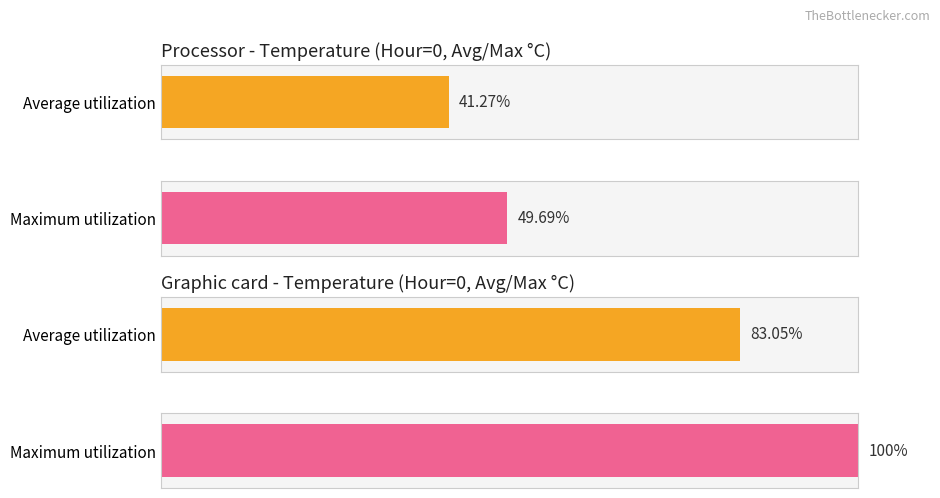

Is the value of Maximum utilization at 12 greater than the value of Average utilization at 20?

No